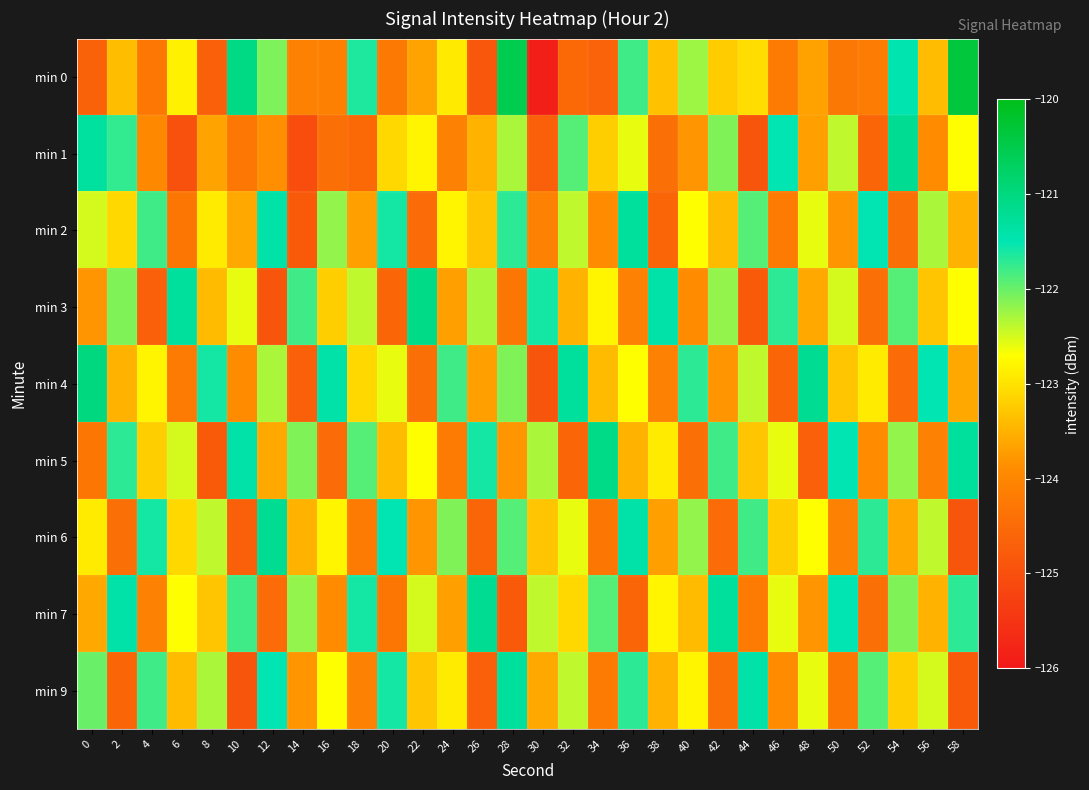

Which series has the largest range (max minus min)?

min 0